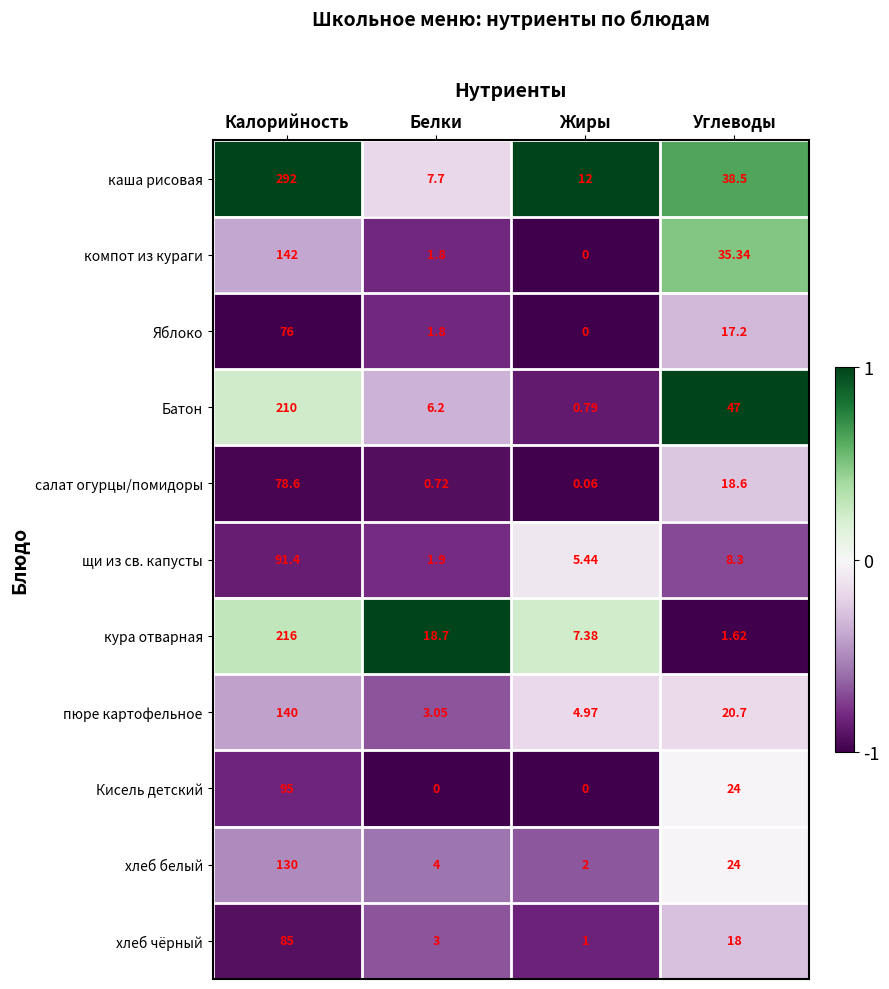

Rank the series by their maximum value, from highest to lowest.

каша рисовая, кура отварная, Батон, компот из кураги, пюре картофельное, хлеб белый, Кисель детский, щи из св. капусты, хлеб чёрный, салат огурцы/помидоры, Яблоко